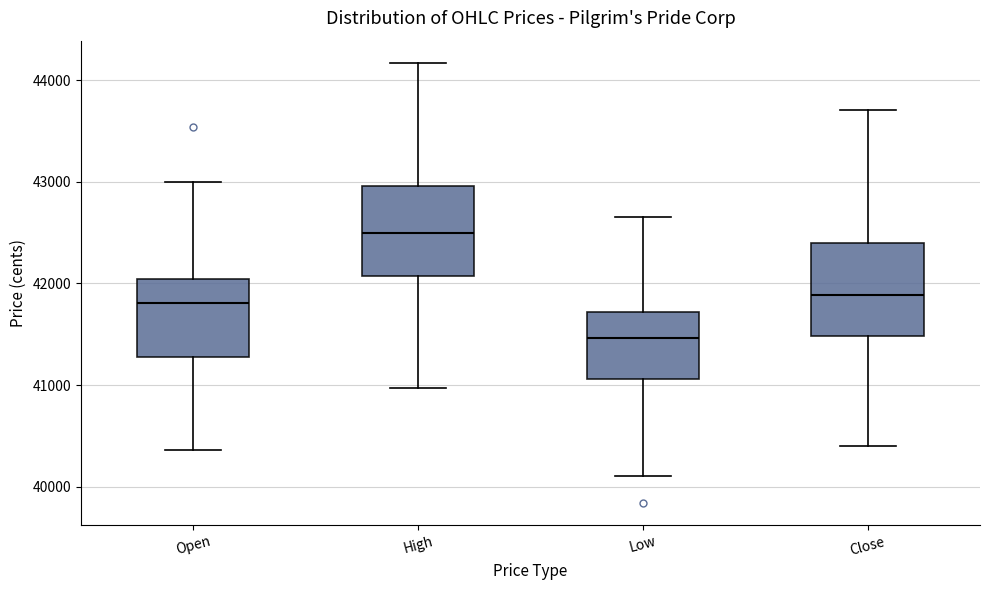

Reading left to right, read every box against the y-axis: the position of its median line, the range the box covers, and the ends of its whiskers. The values are not printed on the chart, so give them approximately, as read against the axis.

Open: median 41800, box 41300 to 42000, whiskers 40400 to 43000
High: median 42500, box 42100 to 43000, whiskers 41000 to 44200
Low: median 41500, box 41100 to 41700, whiskers 40100 to 42700
Close: median 41900, box 41500 to 42400, whiskers 40400 to 43700